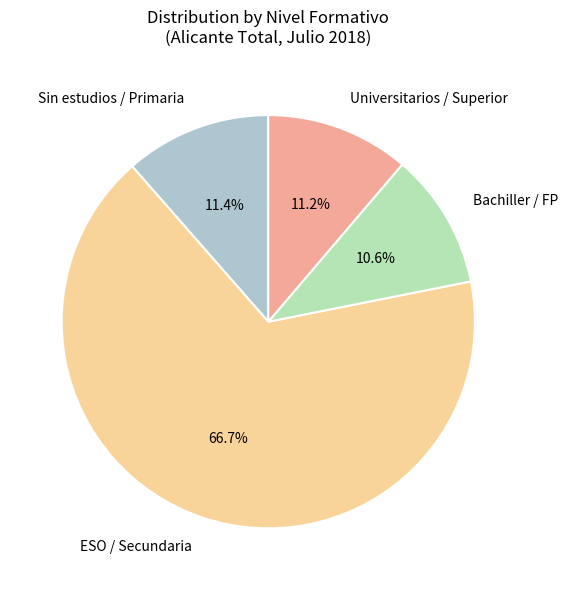

To the nearest percent, what is the average slice percentage?

25%